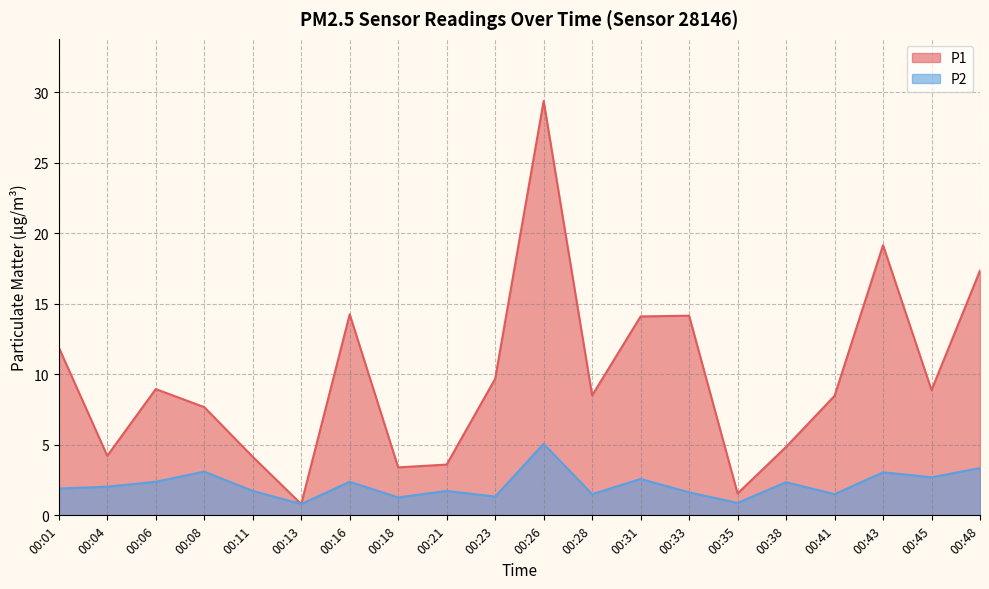

Reading left to right, what are all the values shown in this chart?

P1: 11.9	4.2	8.9	7.7	4.2	0.8	14.2	3.4	3.6	9.7	29.4	8.5	14.1	14.2	1.6	4.8	8.5	19.1	8.9	17.4
P2: 1.9	2.0	2.4	3.1	1.7	0.8	2.4	1.3	1.7	1.3	5.1	1.5	2.6	1.6	0.9	2.4	1.5	3.0	2.7	3.4